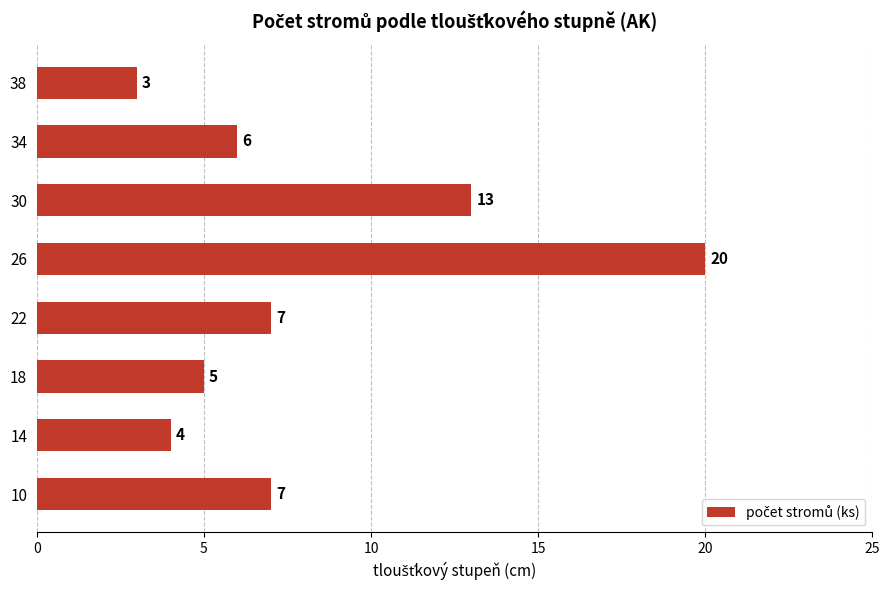

What is the difference between the second highest and minimum values?

10